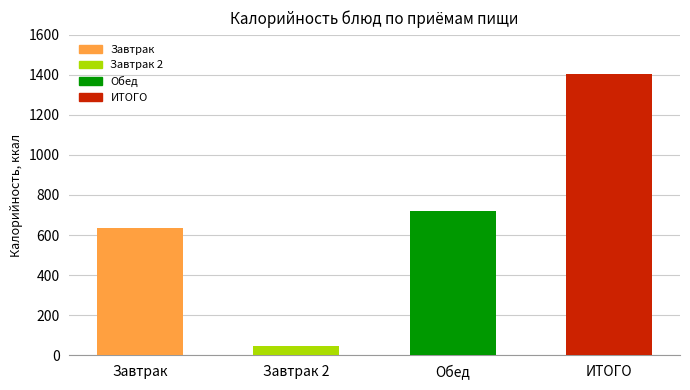

What is the maximum value shown in the chart?

1402.3